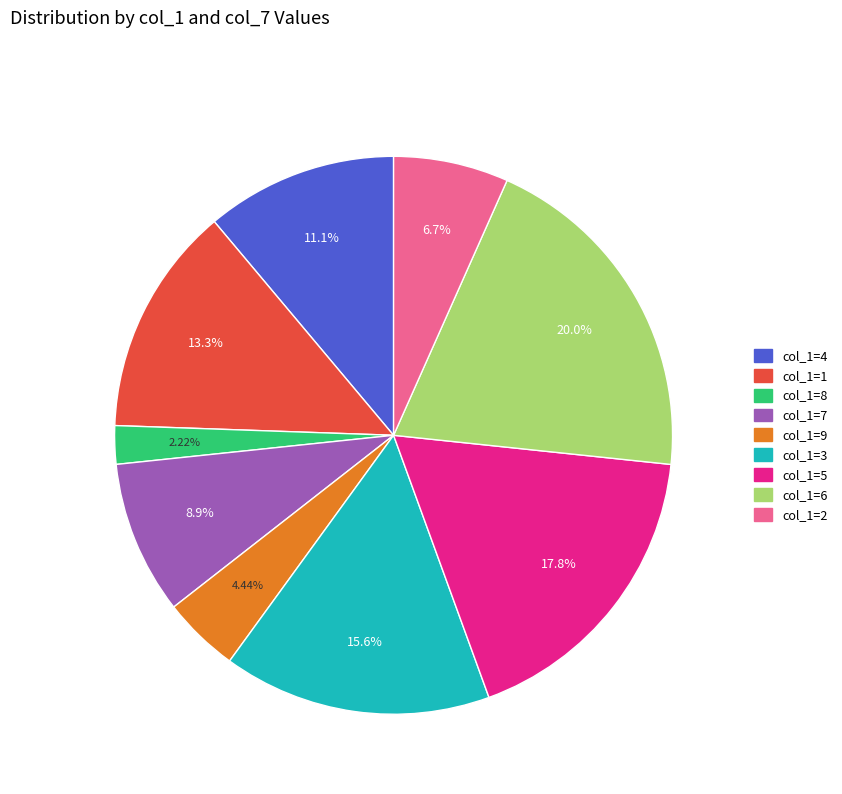

To the nearest percent, what is the average slice percentage?

11%